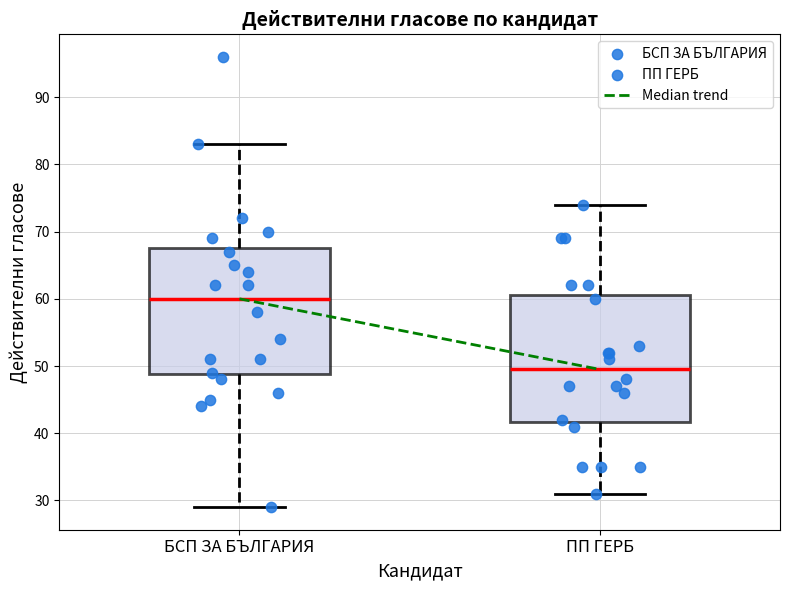

Where is the upper edge of the box for БСП ЗА БЪЛГАРИЯ on the y-axis? The values are not printed on the chart, so give them approximately, as read against the axis.

68